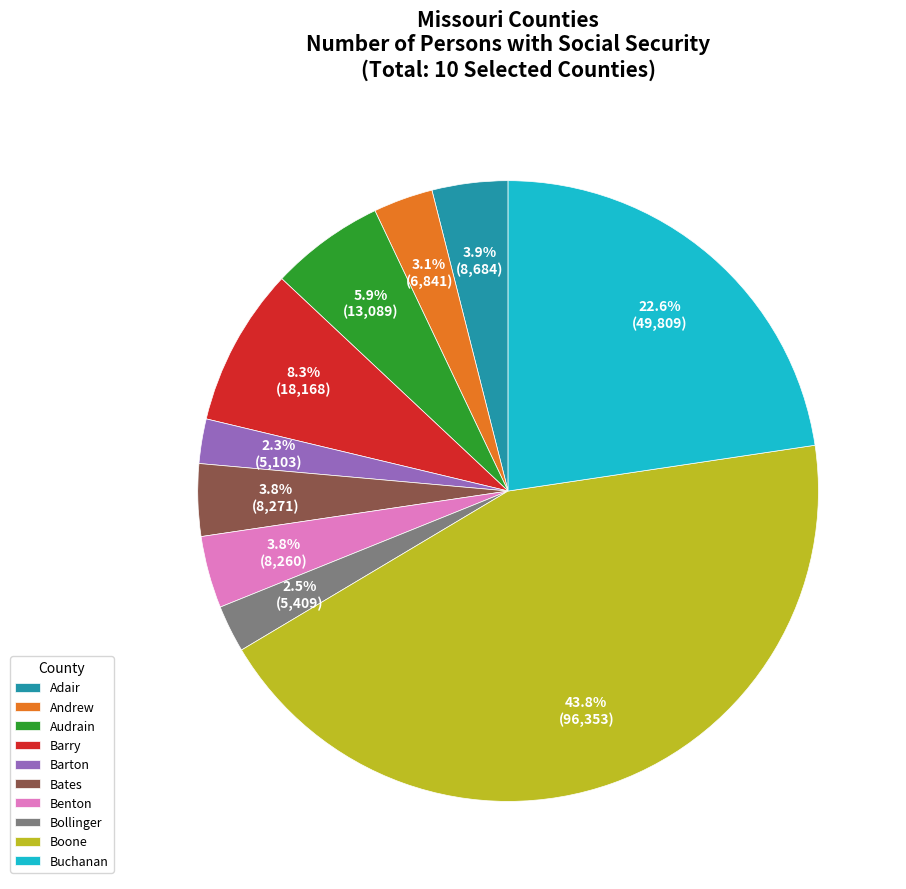

Does any single category account for the majority?

No